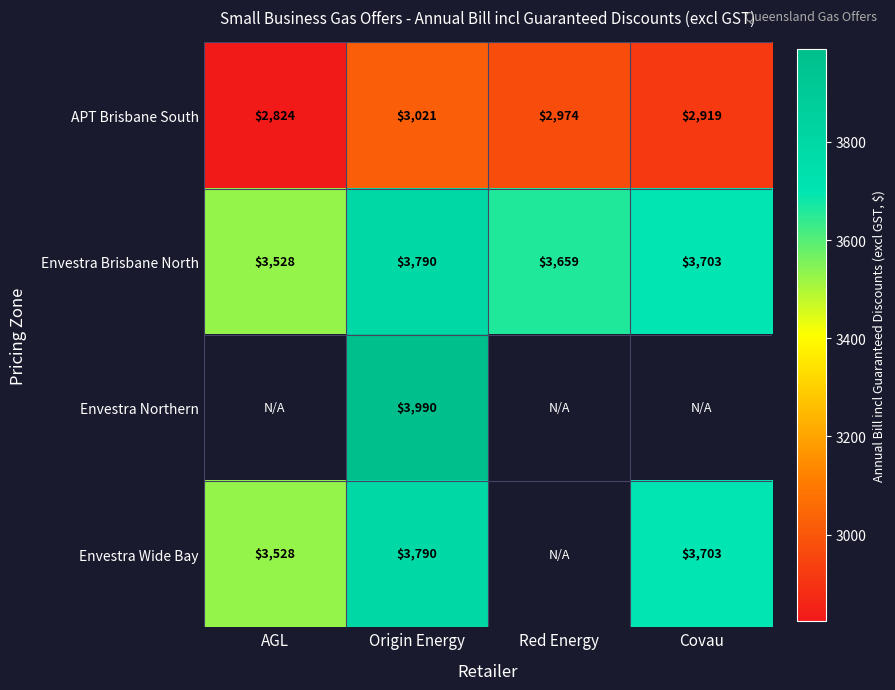

At which label is Envestra Brisbane North closest to 3659?

Red Energy